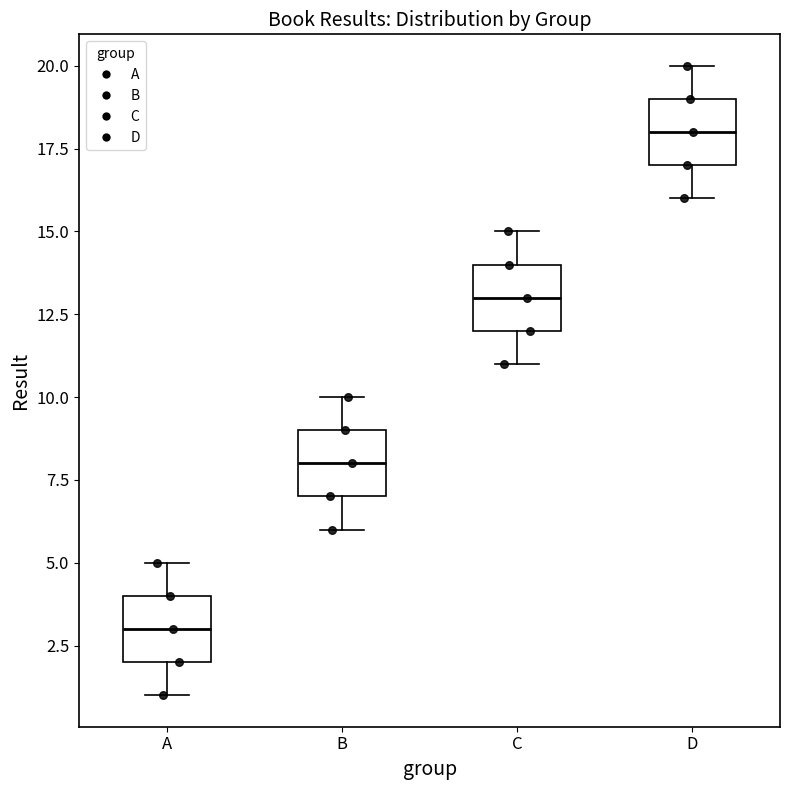

Reading left to right, read every box against the y-axis: the position of its median line, the range the box covers, and the ends of its whiskers. The values are not printed on the chart, so give them approximately, as read against the axis.

A: median 3, box 2 to 4, whiskers 1 to 5
B: median 8, box 7 to 9, whiskers 6 to 10
C: median 13, box 12 to 14, whiskers 11 to 15
D: median 18, box 17 to 19, whiskers 16 to 20